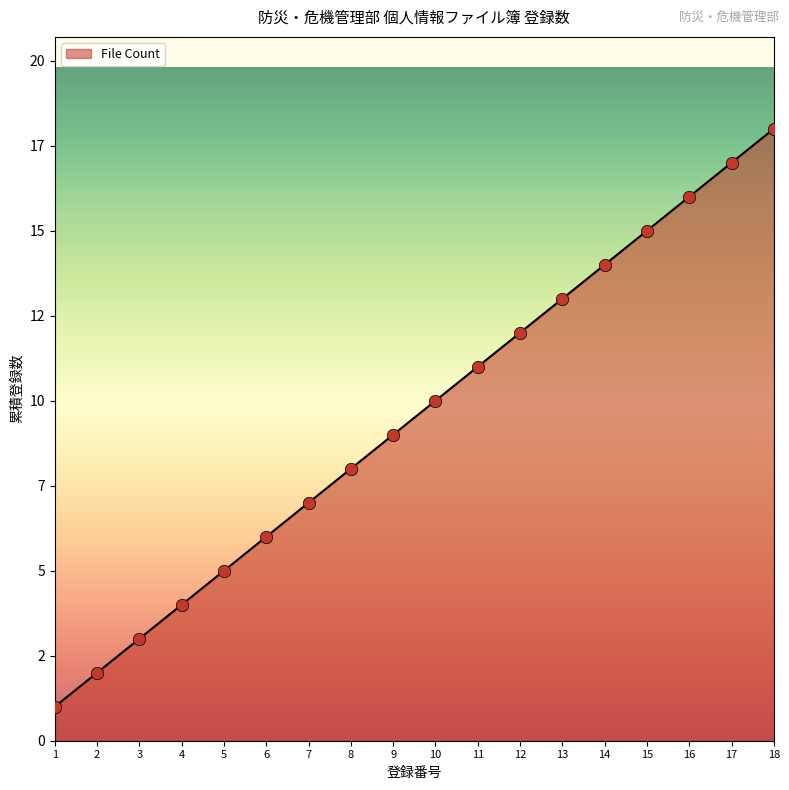

What is the change in value from 4 to 11?

+7